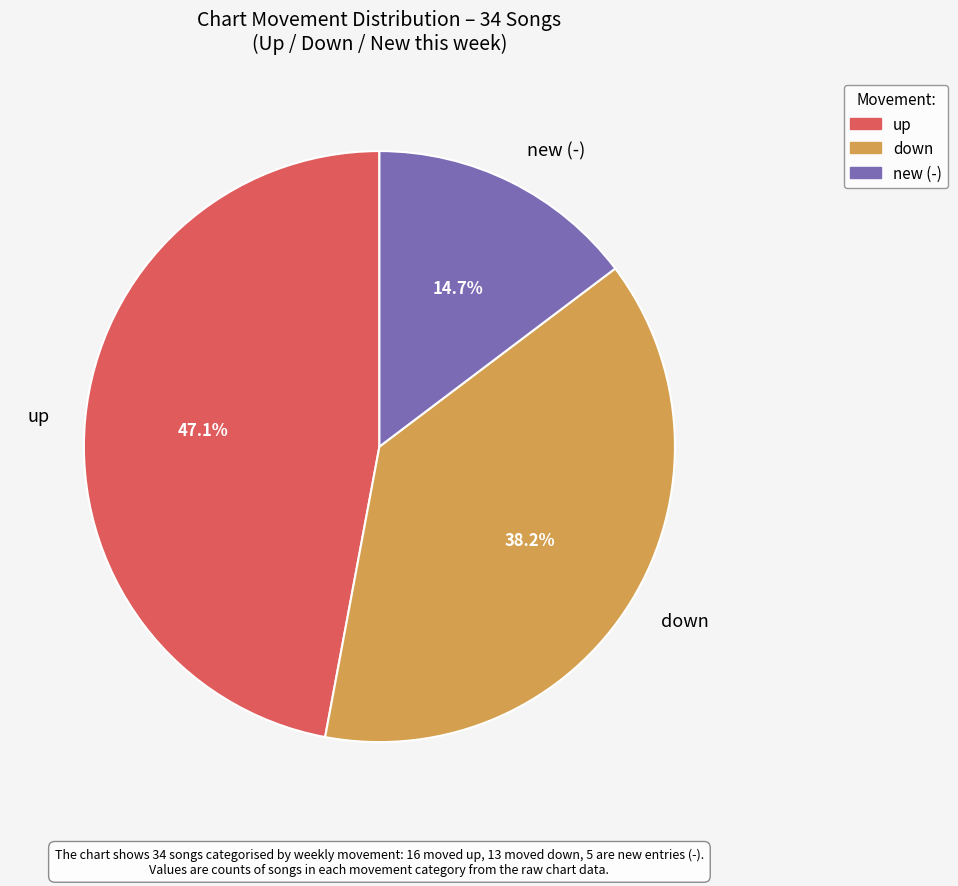

The new (-) slice represents 15% of the pie. True or false?

True